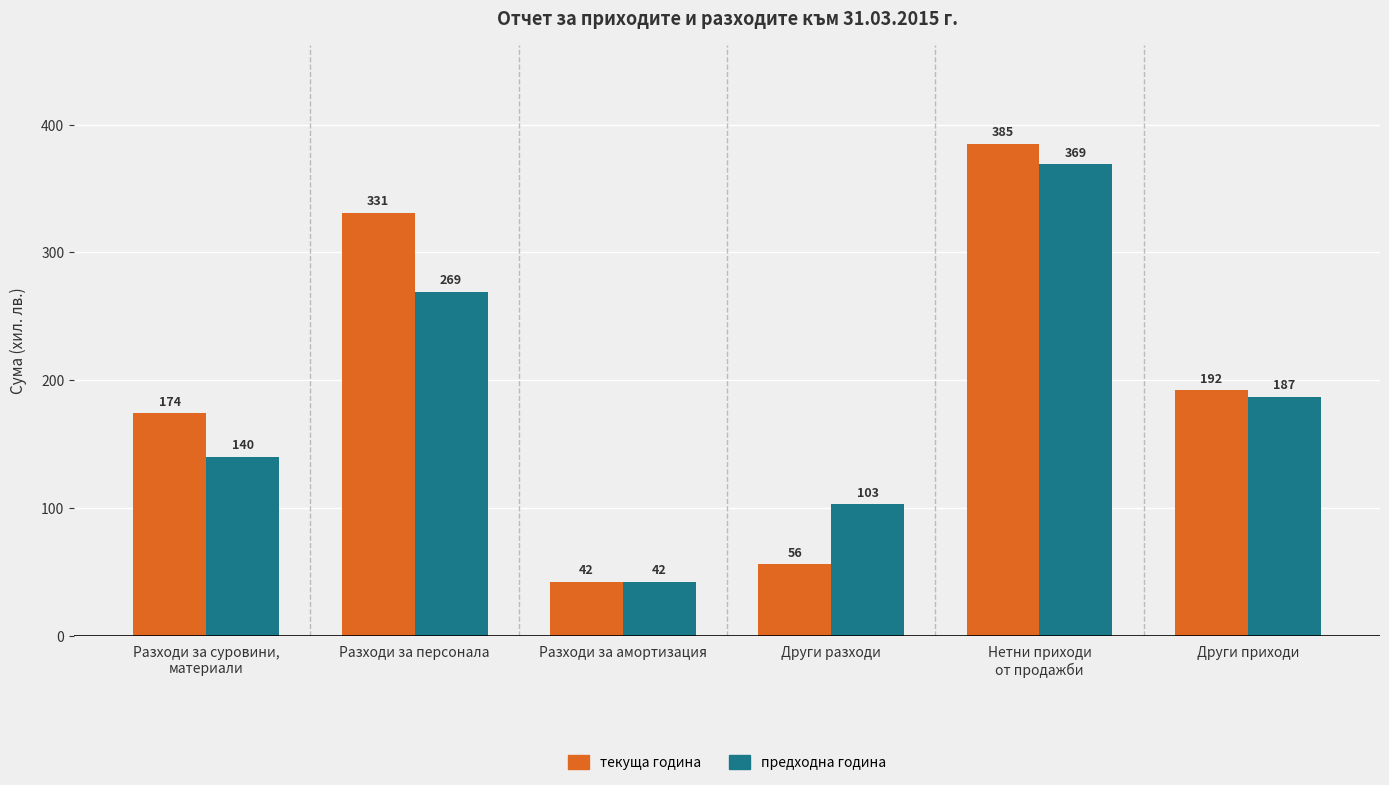

What is the value of the текуща година bar at the 1st from the left?

174